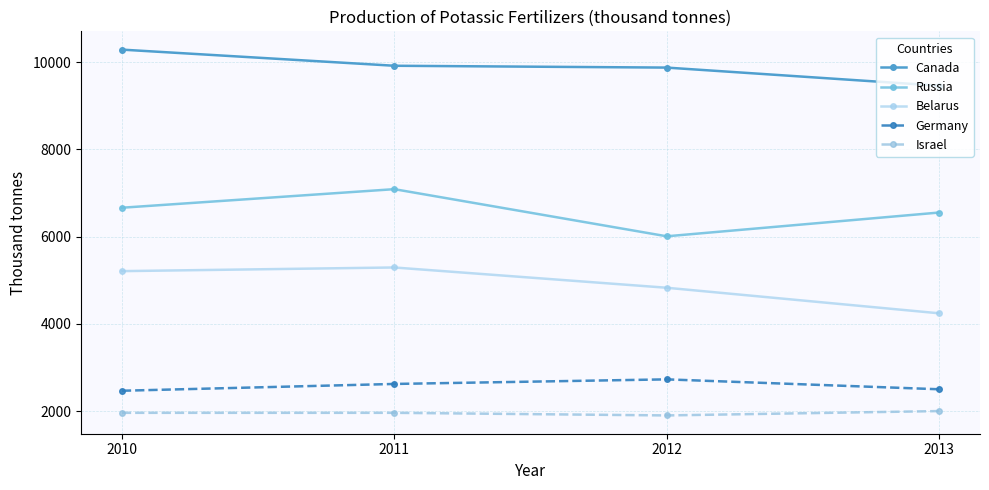

Rank the series at 2012 from lowest to highest value.

Israel, Germany, Belarus, Russia, Canada